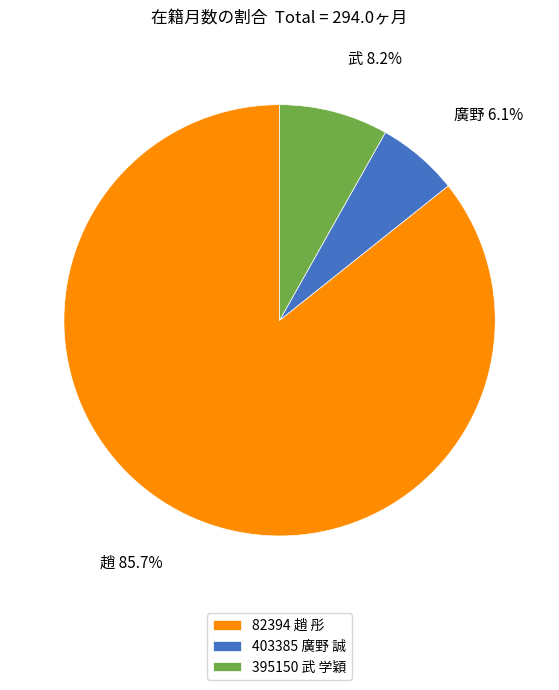

What portion of the pie excludes 82394 趙 彤?

14.3%